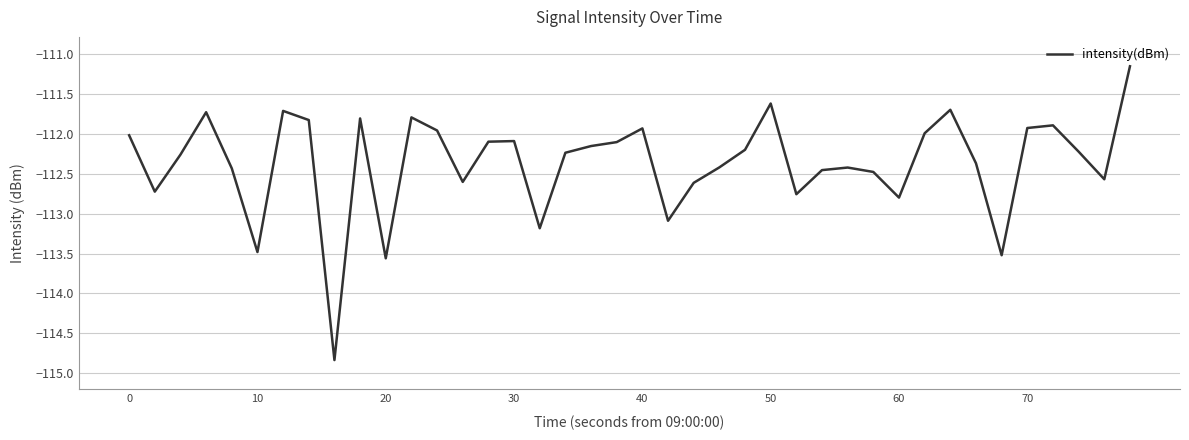

What is the minimum value shown in the chart?

-114.8